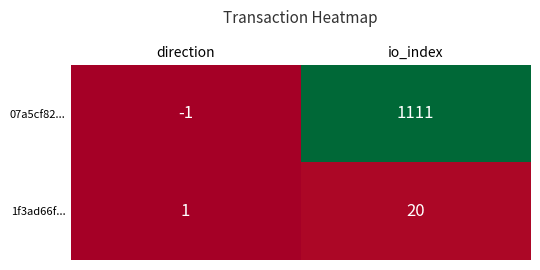

Is it true that 07a5cf82... equals 1111 at io_index?

True